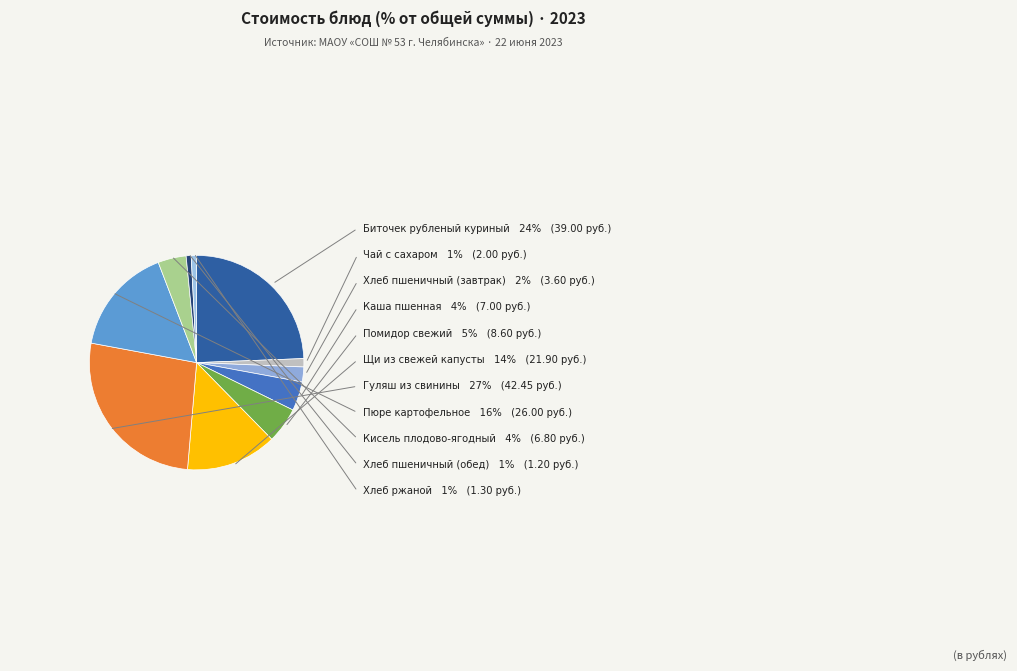

Does any single category account for the majority?

No